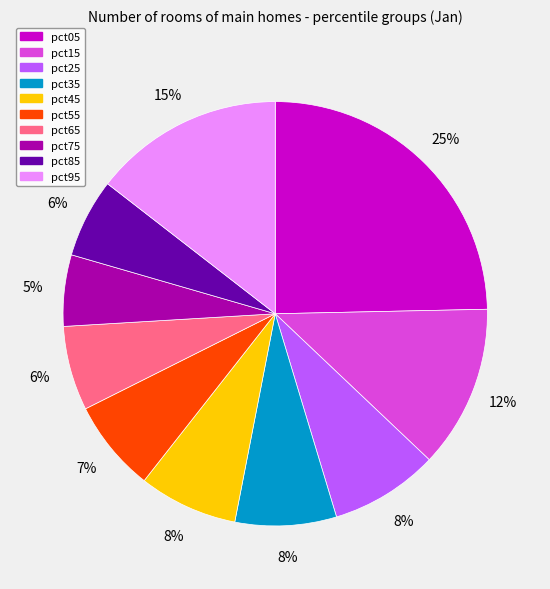

How many segments does this pie chart have?

10